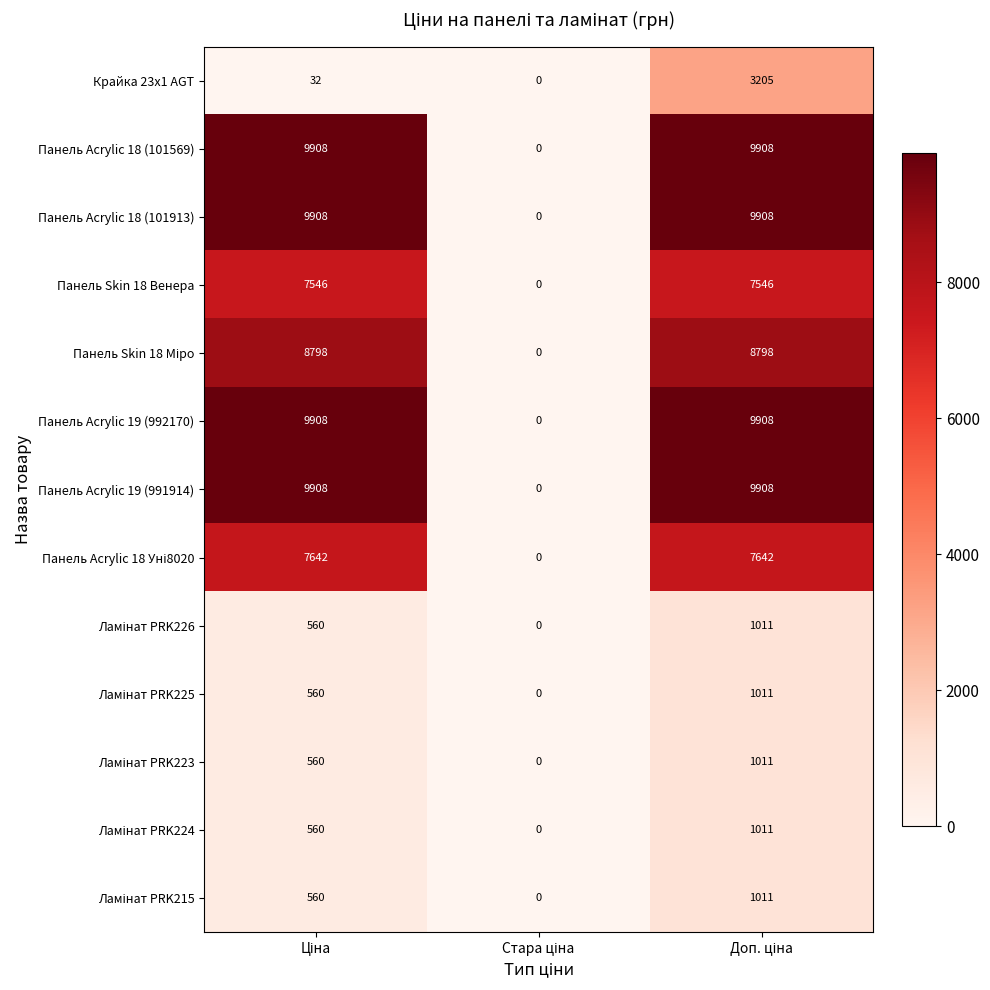

What is the maximum value shown in the chart?

9908